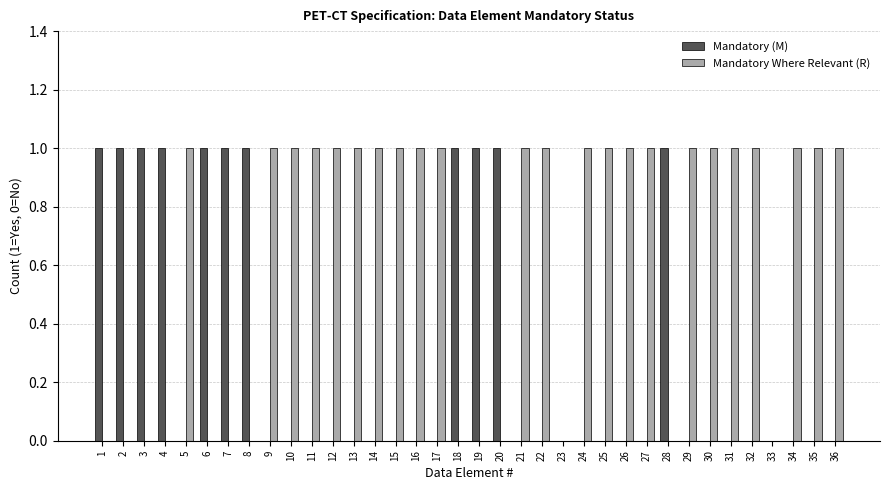

The value of Mandatory Where Relevant (R) at 12 is 0. True or false?

False